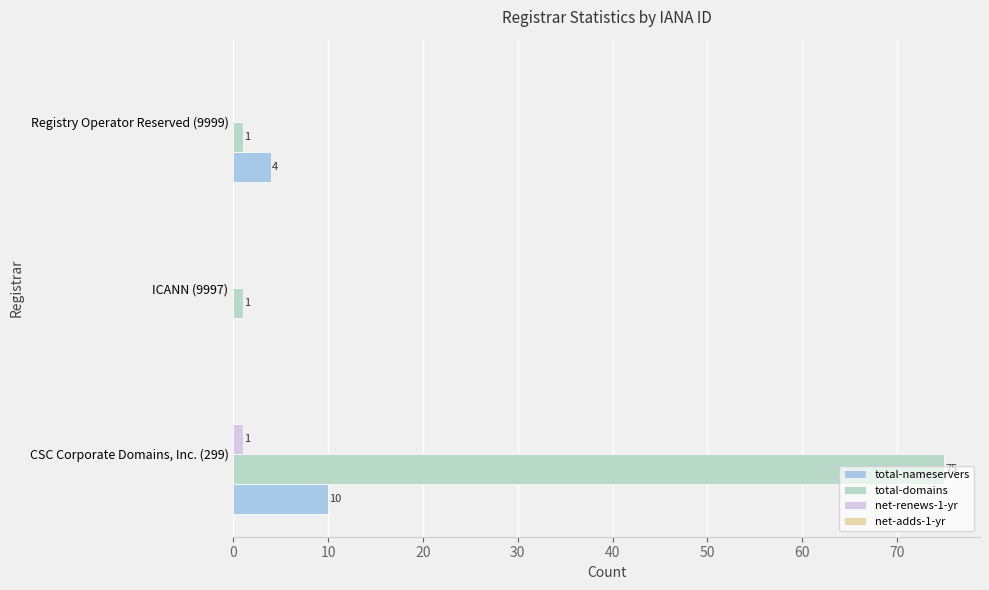

What is the greatest value displayed?

75